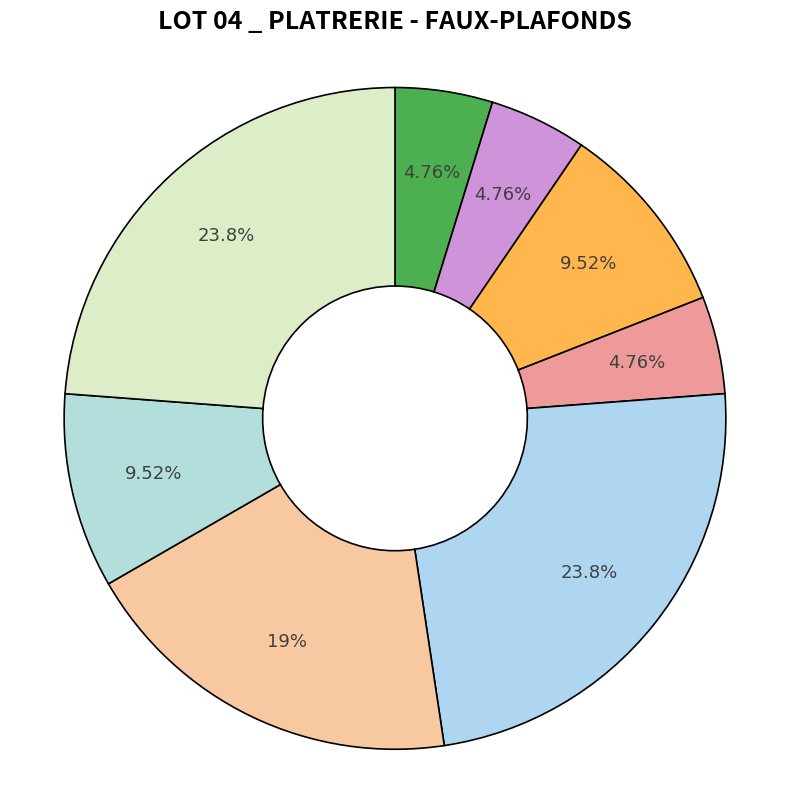

How many segments does this pie chart have?

8